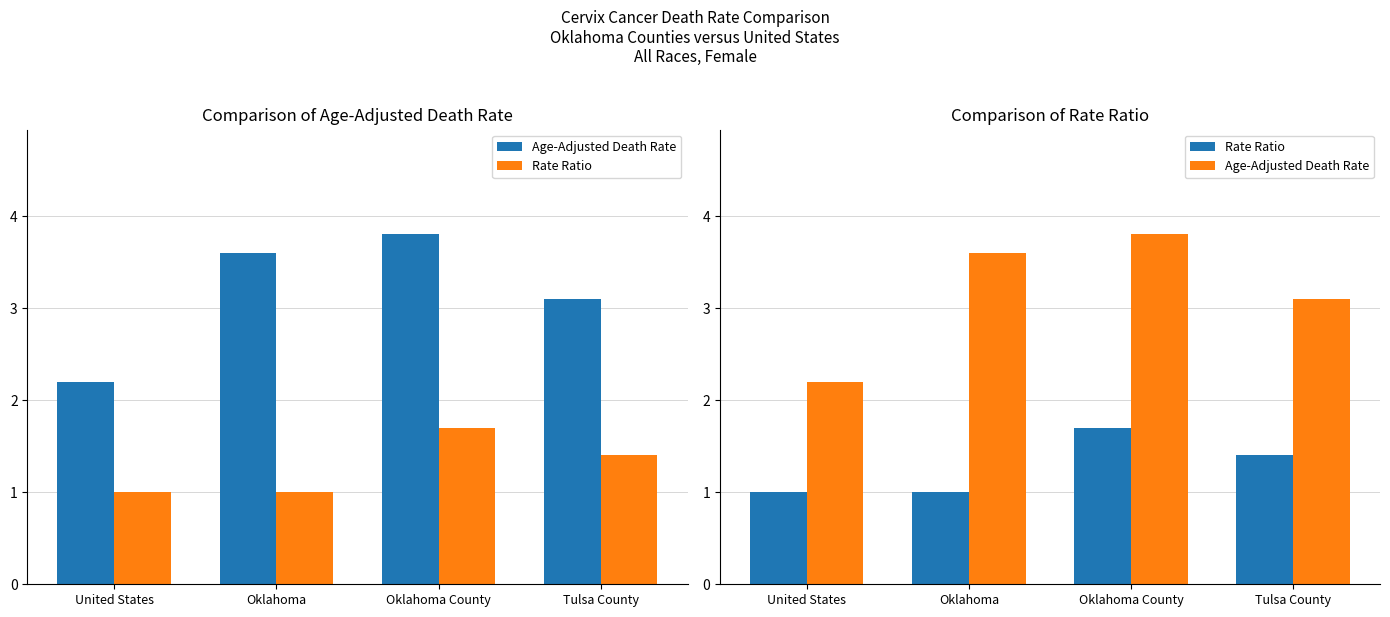

What is the difference between the highest and lowest values at Oklahoma?

2.6